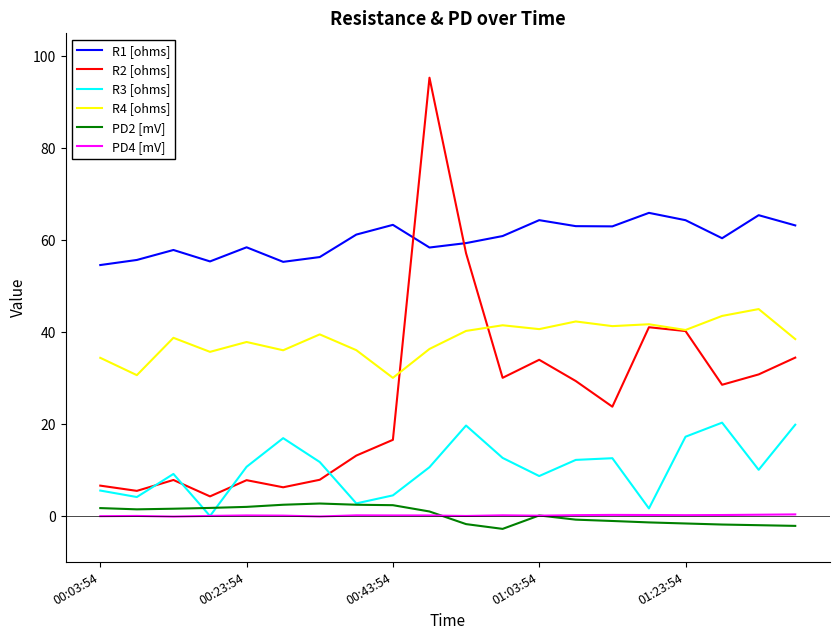

Which series has the largest range (max minus min)?

R2 [ohms]